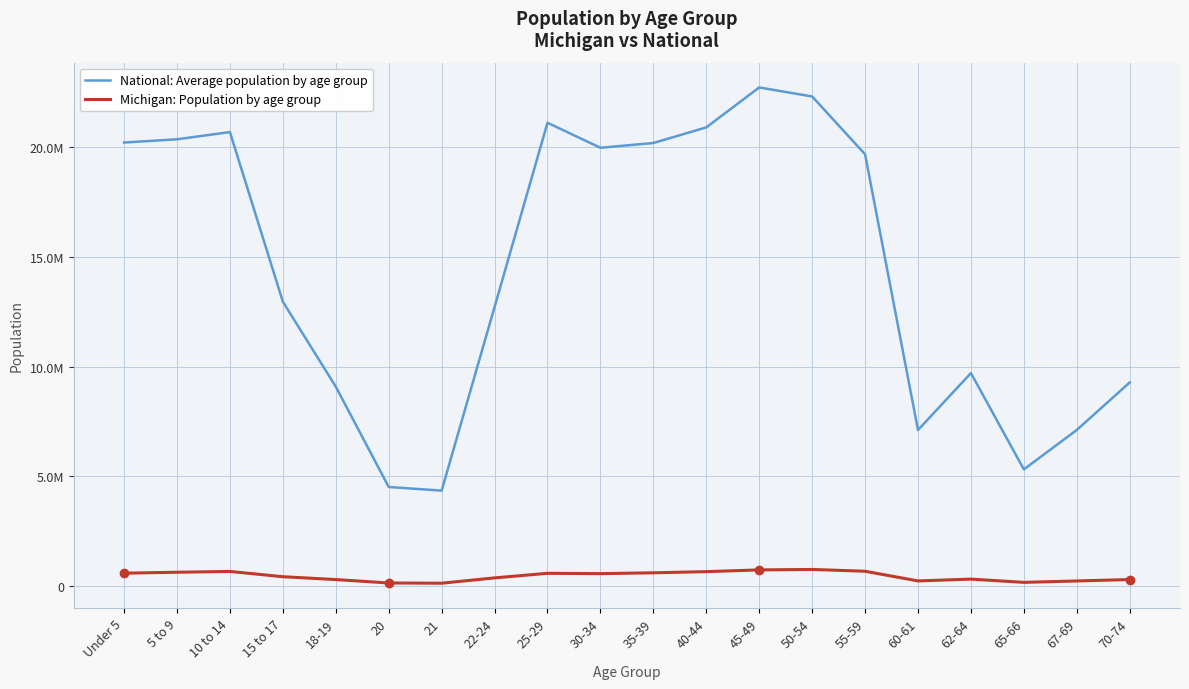

True or false: Michigan: Population by age group and National: Average population by age group cross at least once.

False